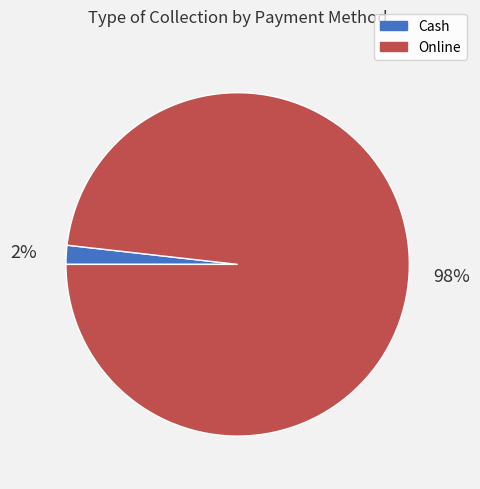

Is the sum of Cash and Online greater than half?

Yes